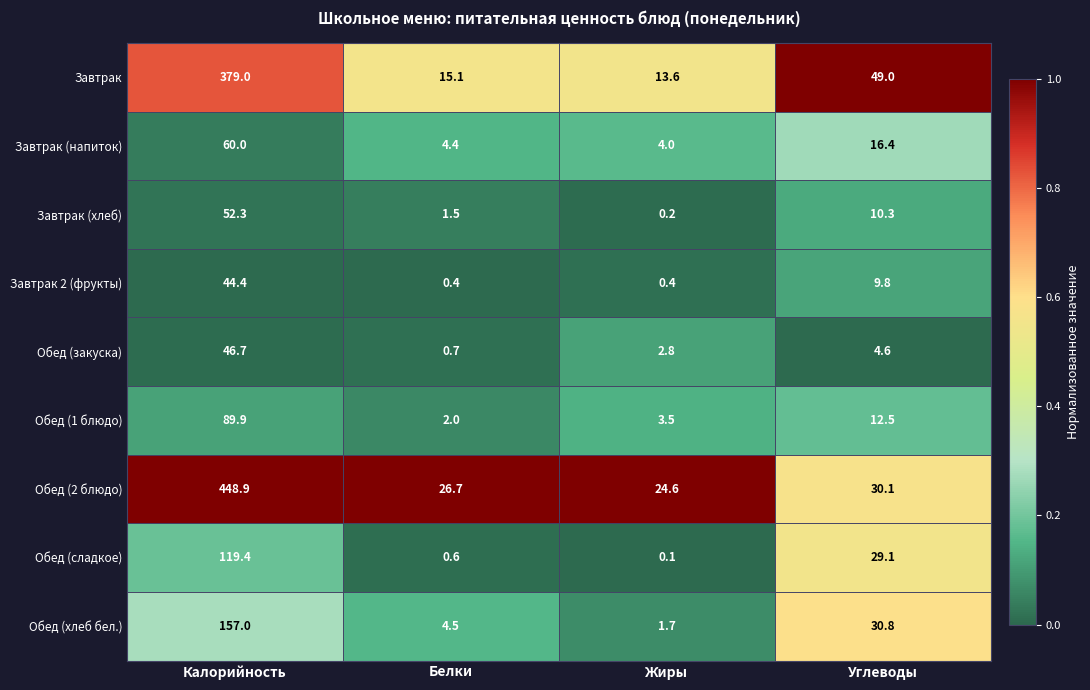

What is the total value across all series at Жиры?

50.9